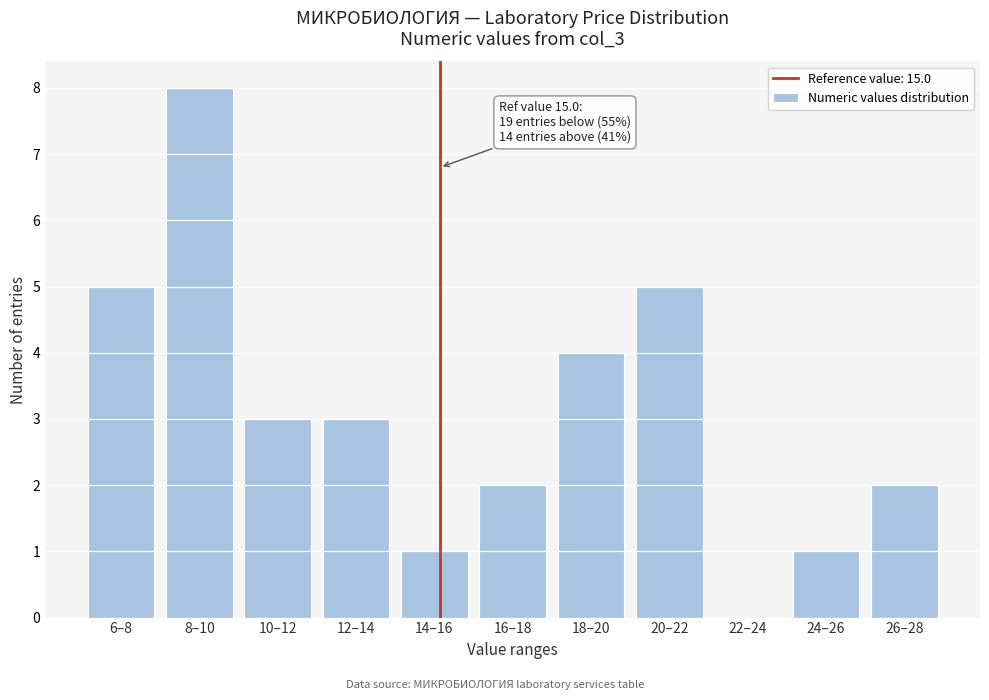

Reading left to right, list all the values displayed in this chart.

6–8=5	8–10=8	10–12=3	12–14=3	14–16=1	16–18=2	18–20=4	20–22=5	22–24=0	24–26=1	26–28=2